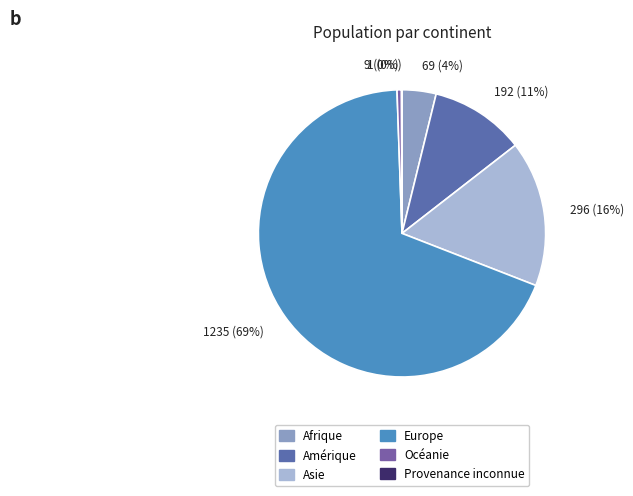

Is it true that Asie is 16% of the pie?

True